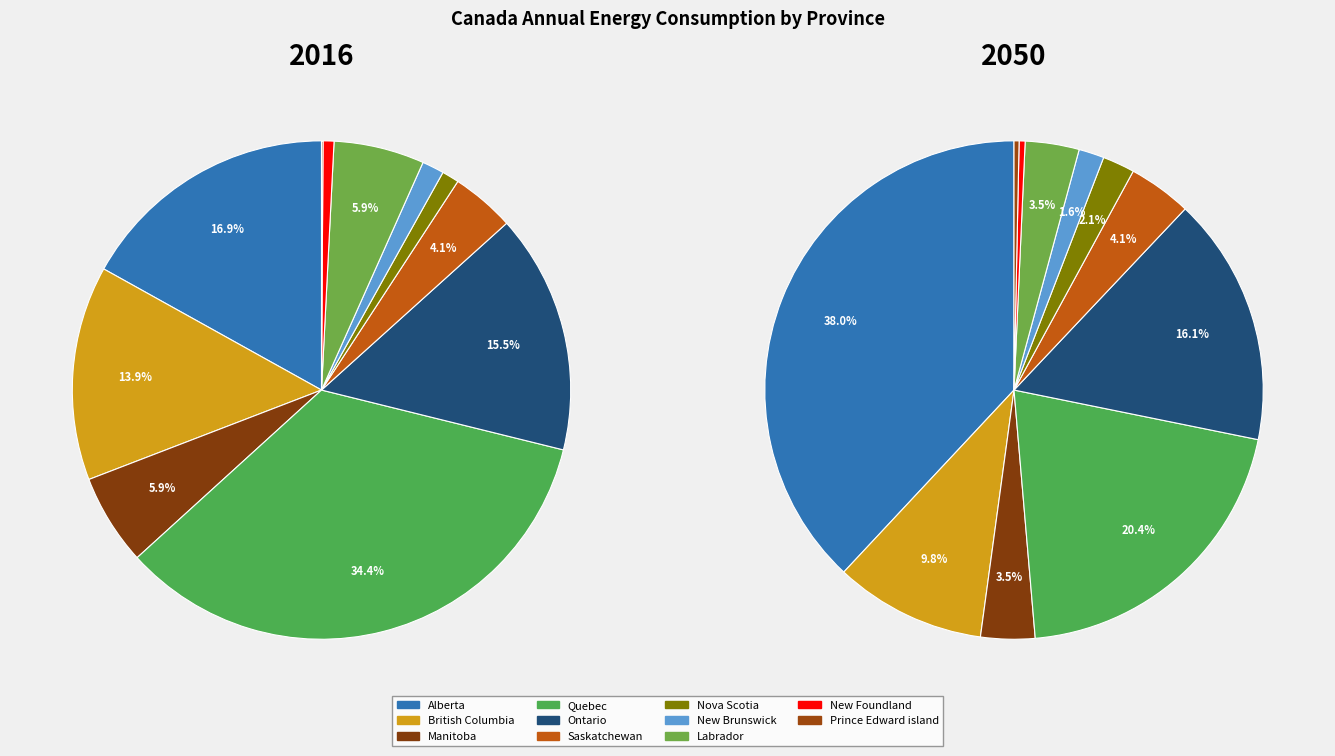

Is it true that Saskatchewan is 4% of the pie?

True